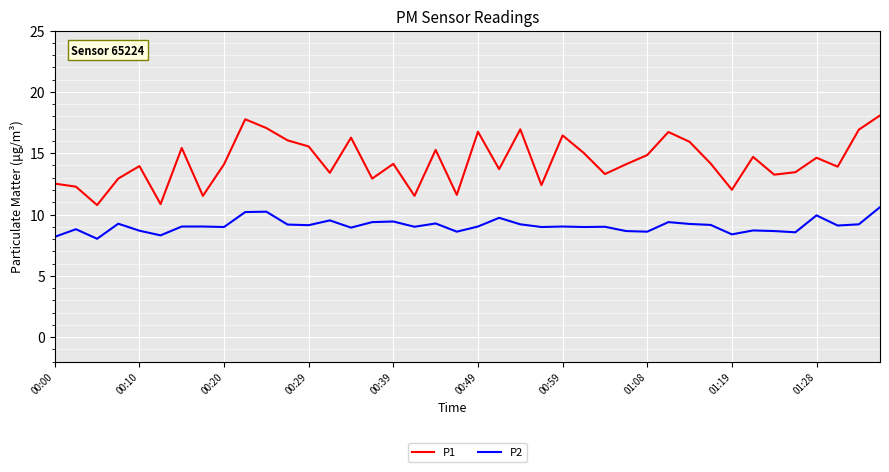

List the series in order of their peak value, lowest first.

P2, P1